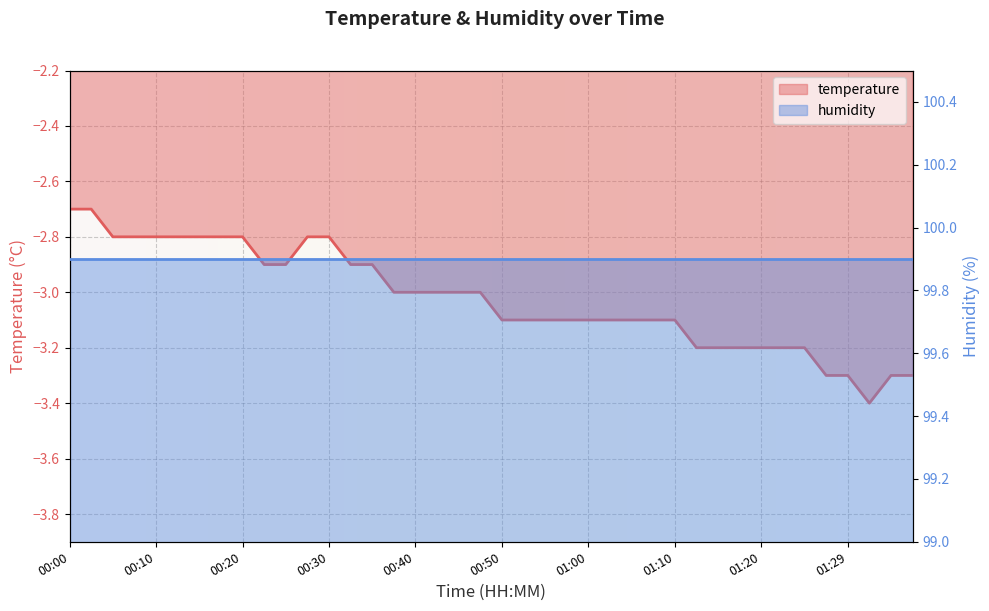

The value at 00:30 is -0.7. True or false?

False